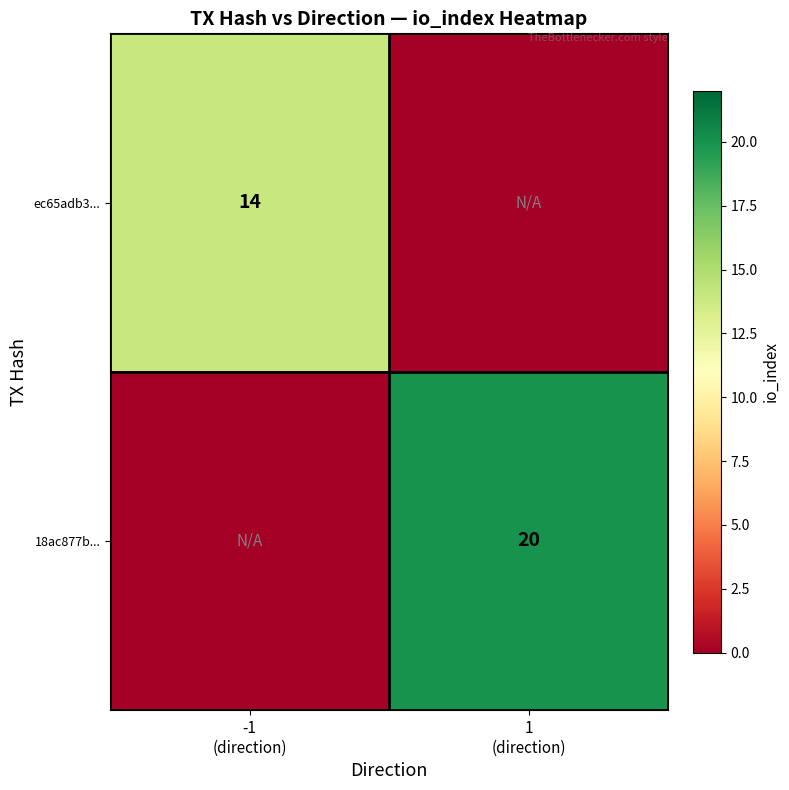

Rank the series by their maximum value, from lowest to highest.

ec65adb3..., 18ac877b...